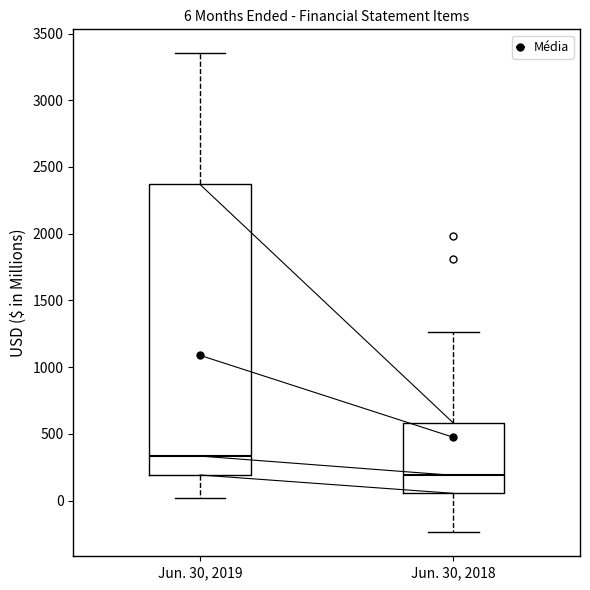

Which box has the lowest median line?

Jun. 30, 2018